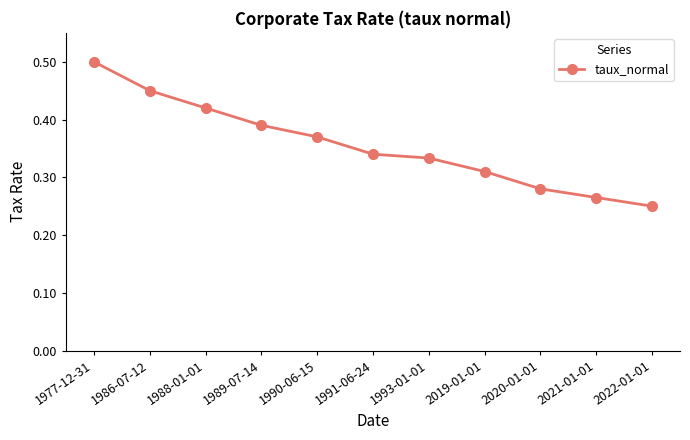

The value at 1977-12-31 is 0.3. True or false?

False